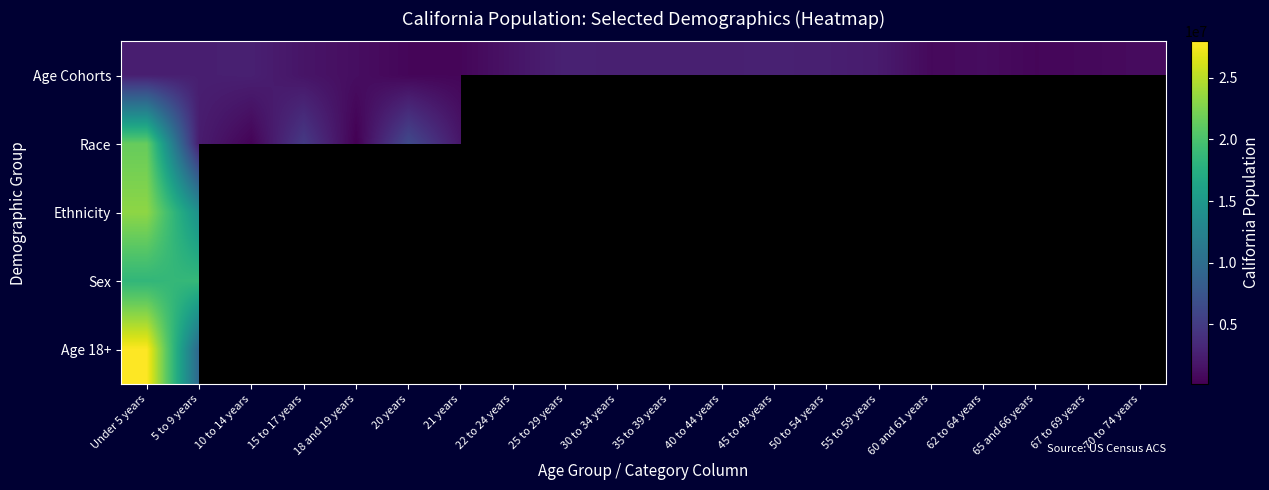

Rank the series by their maximum value, from highest to lowest.

Age 18+, Ethnicity, Race, Sex, Age Cohorts